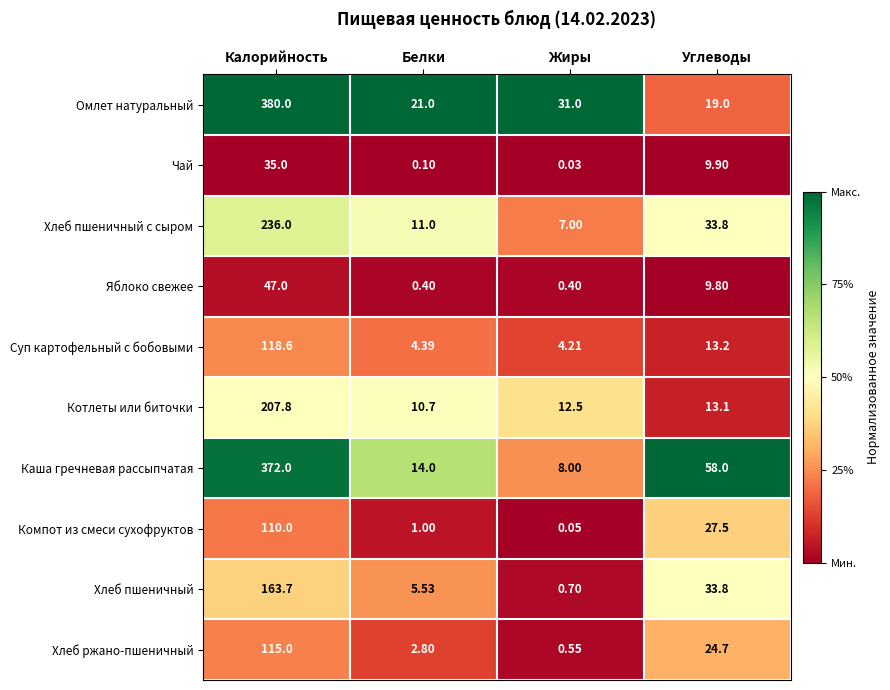

At which category is the sum across all series the highest?

Калорийность